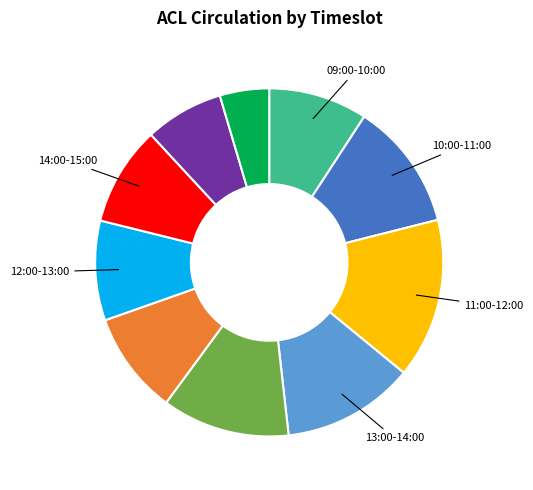

Is there a majority slice in this chart?

No